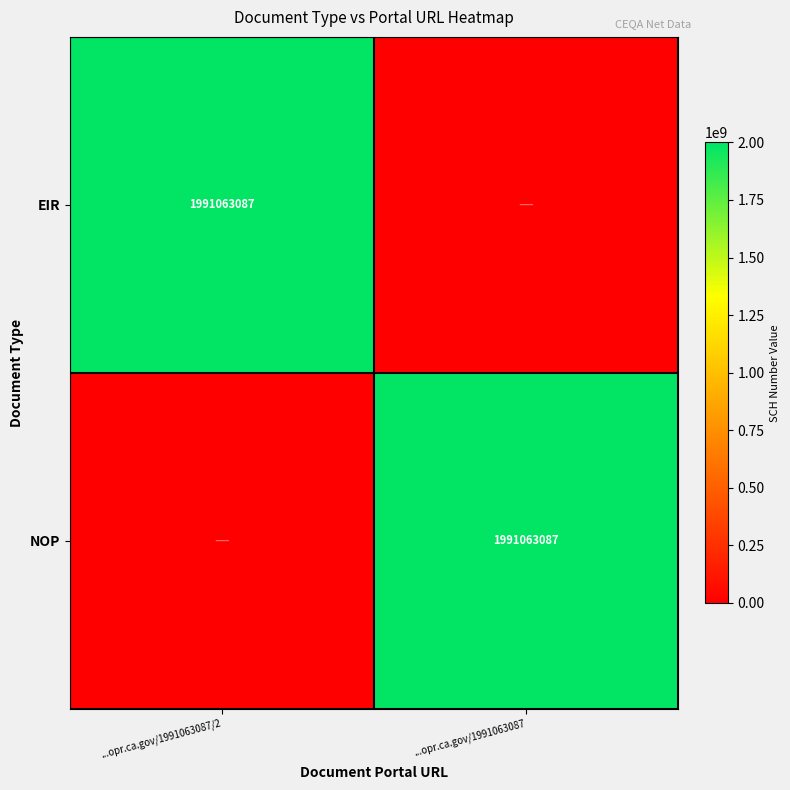

Which has a higher value, ...opr.ca.gov/1991063087/2 or ...opr.ca.gov/1991063087?

...opr.ca.gov/1991063087/2